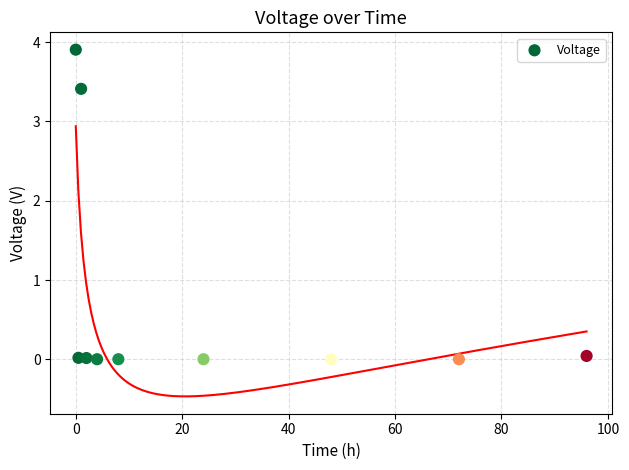

What is the average Y value?

0.7